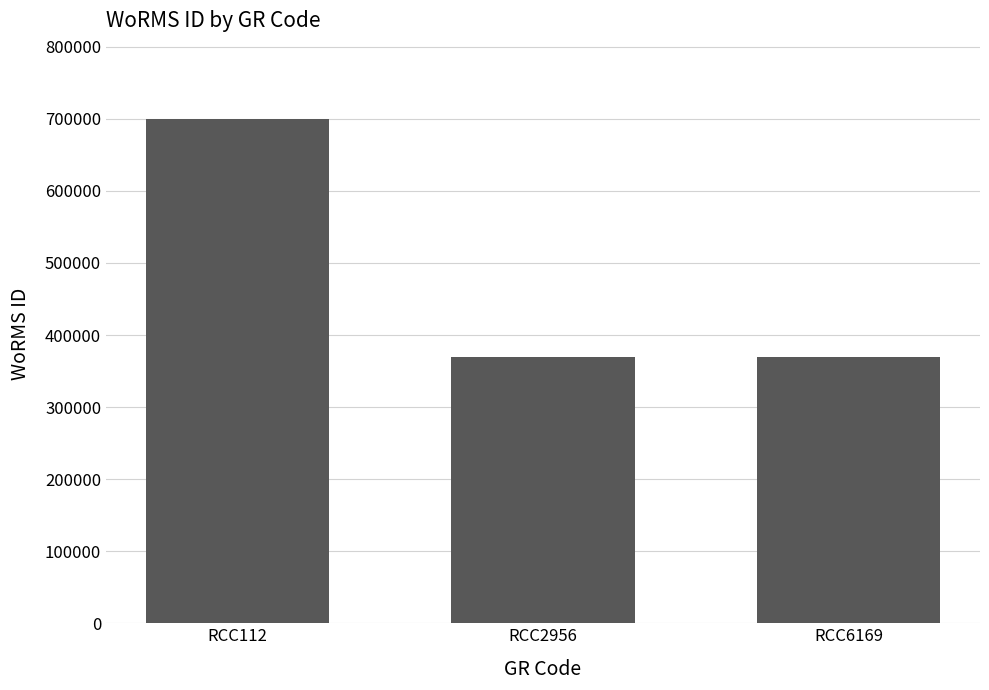

Reading left to right, transcribe all the data shown in this chart.

RCC112=699402	RCC2956=369489	RCC6169=369489